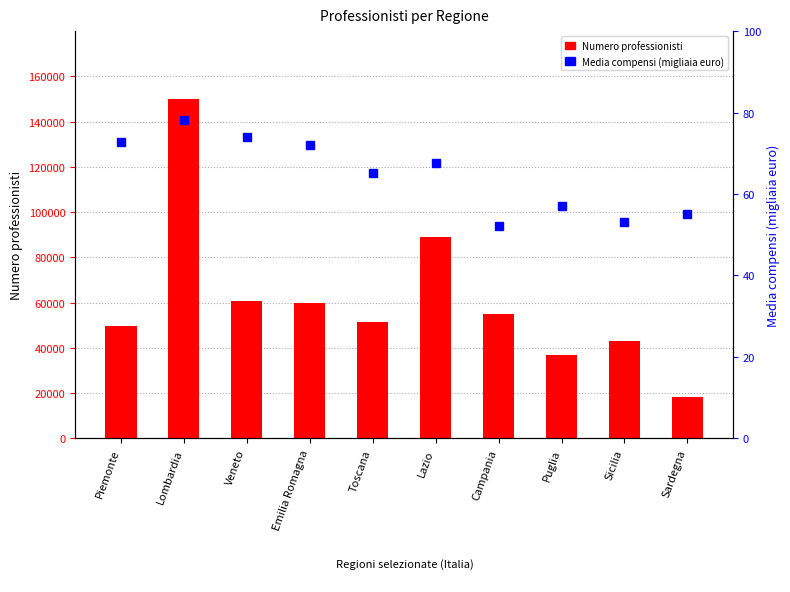

What is the difference between the maximum and minimum values in the Numero professionisti series?

131581.0